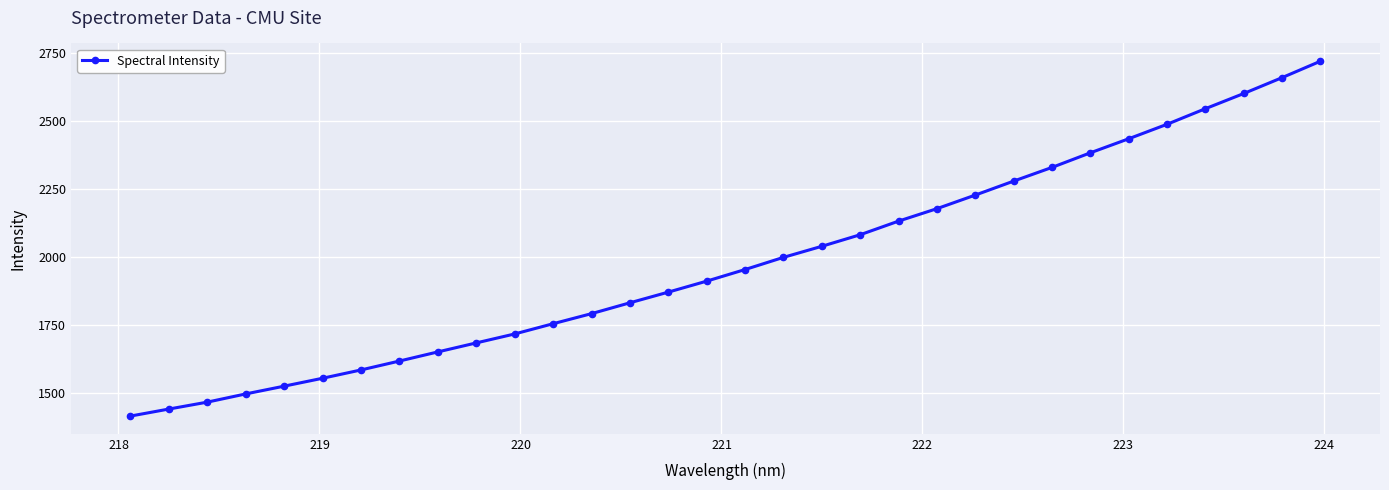

What is the average value?

1981.1